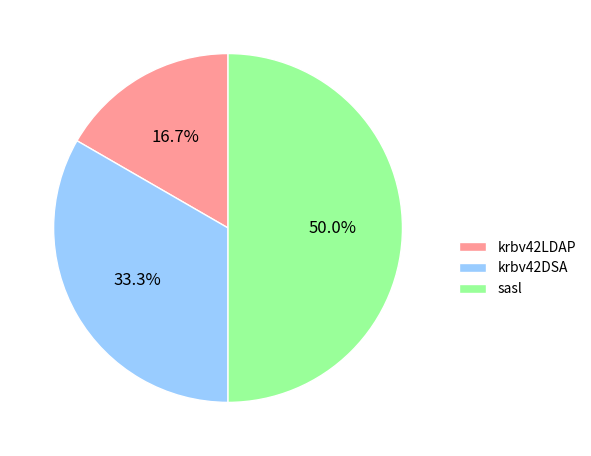

What percentage is the sasl slice, to the nearest percent?

50%